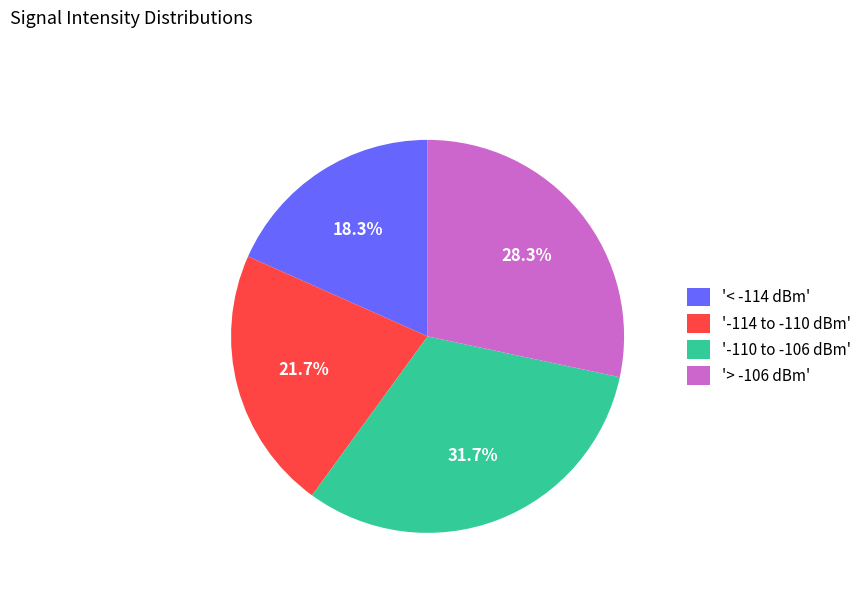

Approximately how many times larger is the value at '< -114 dBm' compared to '> -106 dBm'?

0.6